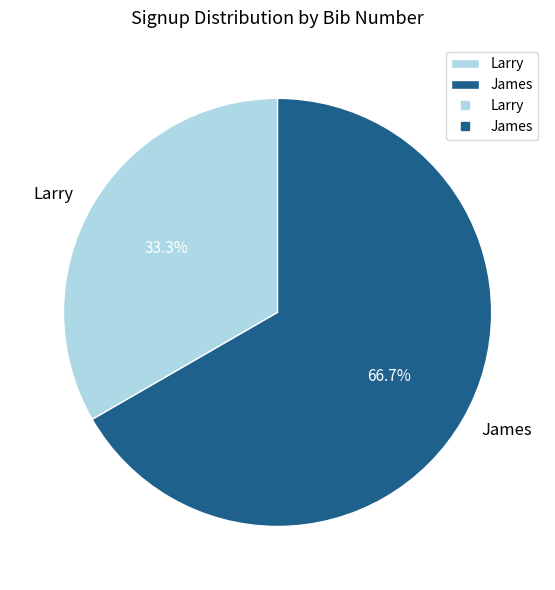

How many segments does this pie chart have?

2